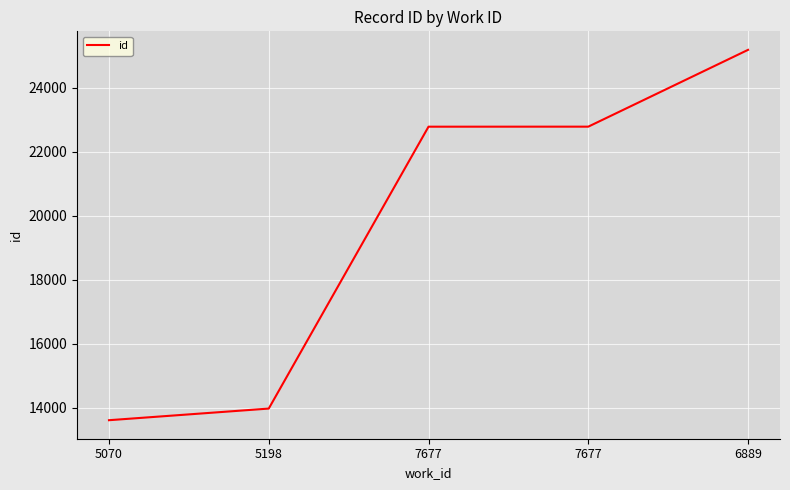

What is the value of the 3rd point from the left?

22777